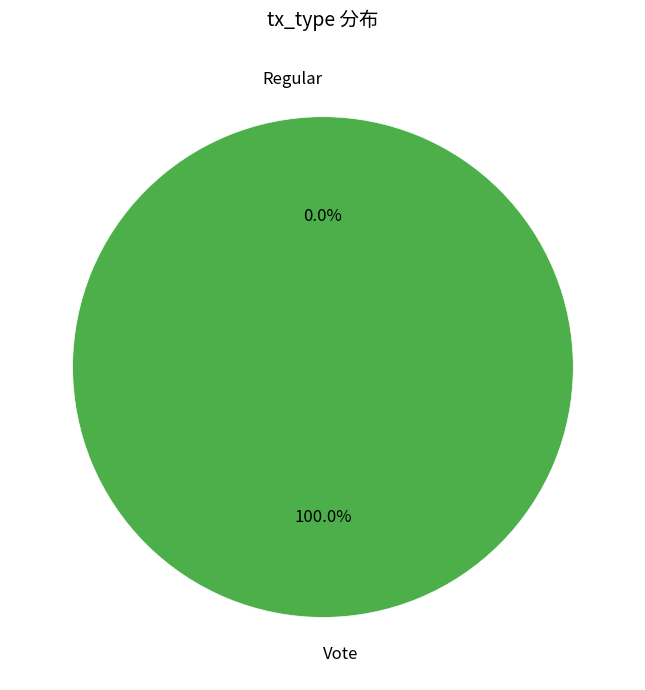

Count the number of slices in the pie.

2